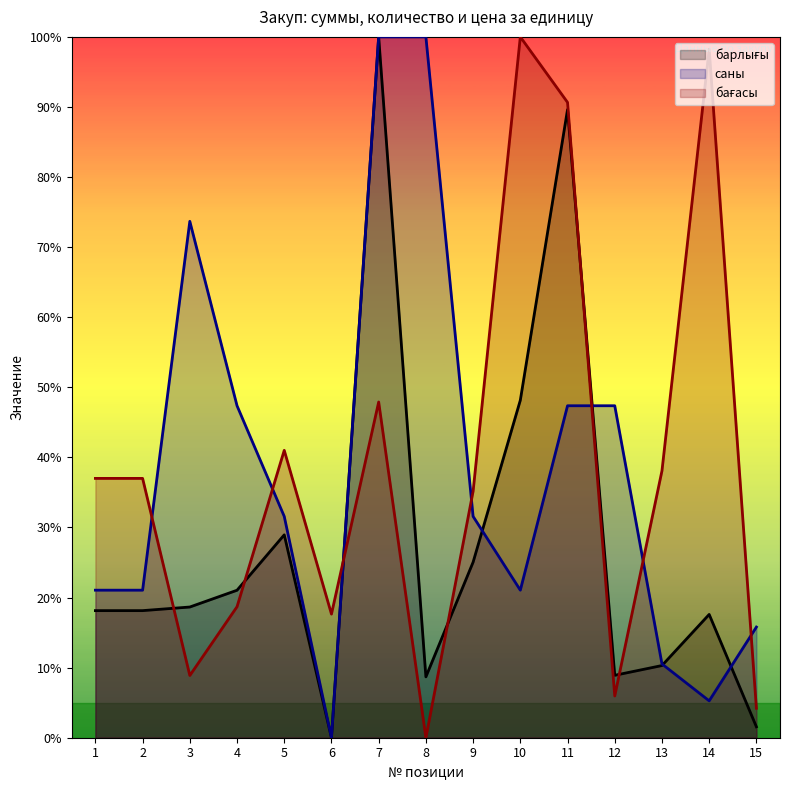

What is the difference between the highest and lowest values at 1?

0.2